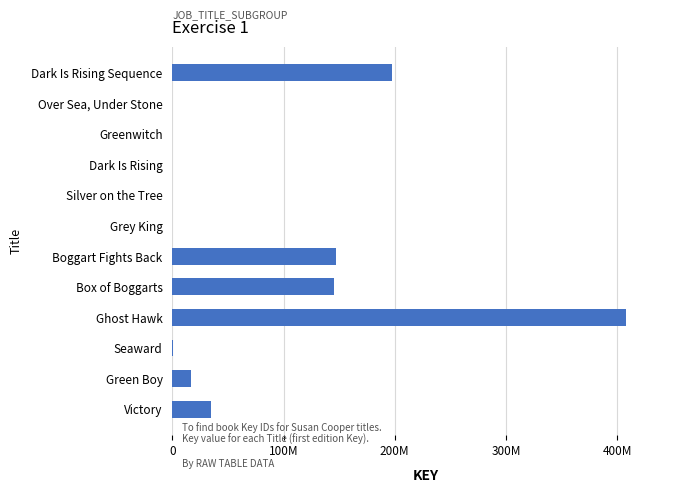

What is the minimum value shown in the chart?

5332